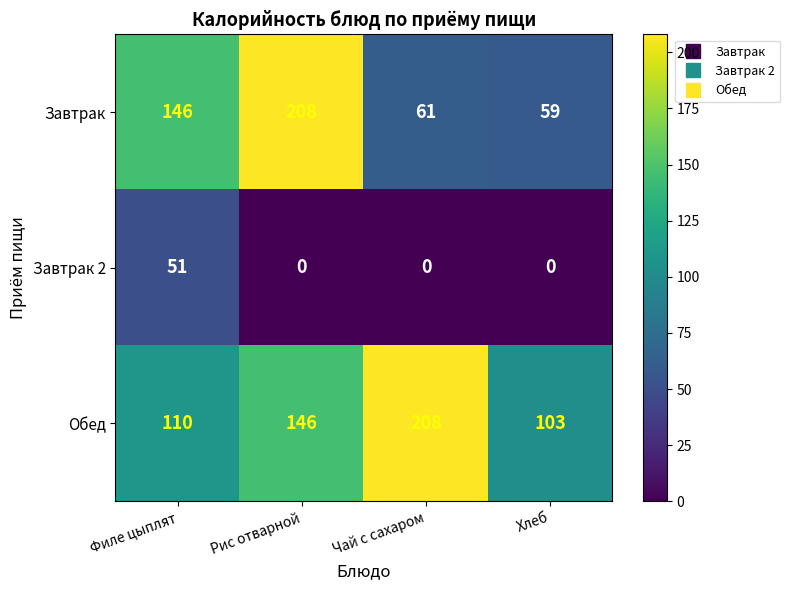

Reading left to right, what are all the values shown in this chart?

Завтрак: 146	208	61	59
Завтрак 2: 51	0	0	0
Обед: 110	146	208	103